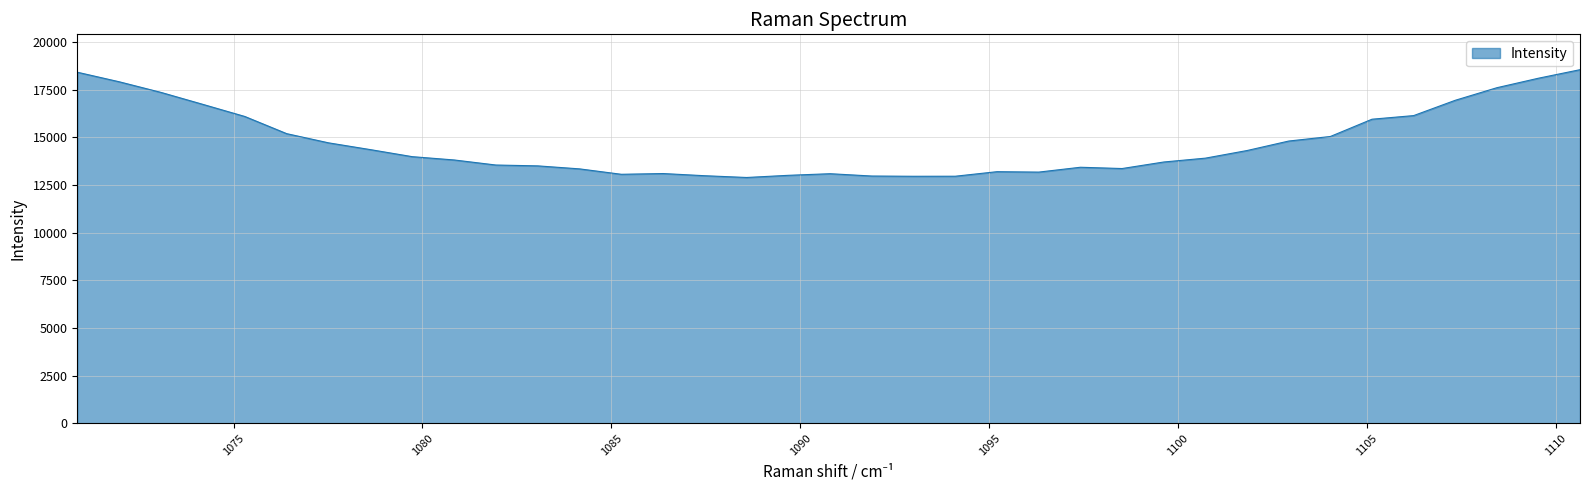

What is the change in value from 1098.51758 to 1097.41504?

+67.3